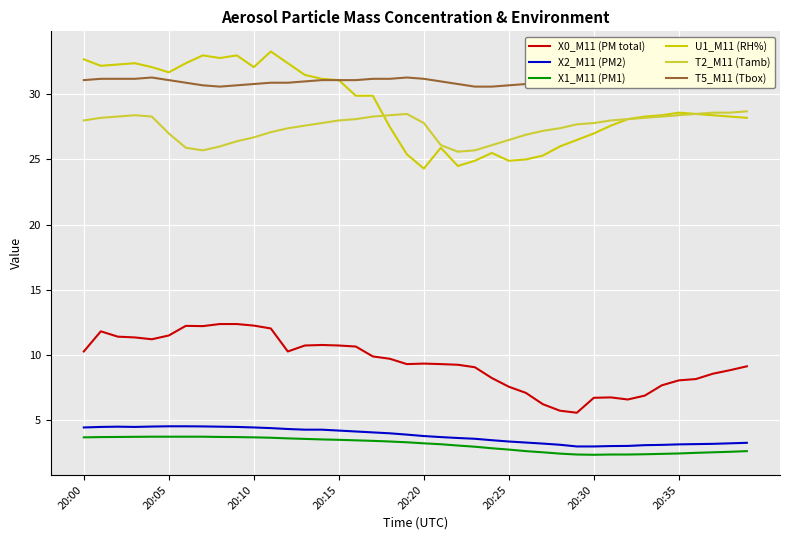

True or false: X1_M11 (PM1) and U1_M11 (RH%) cross at least once.

False